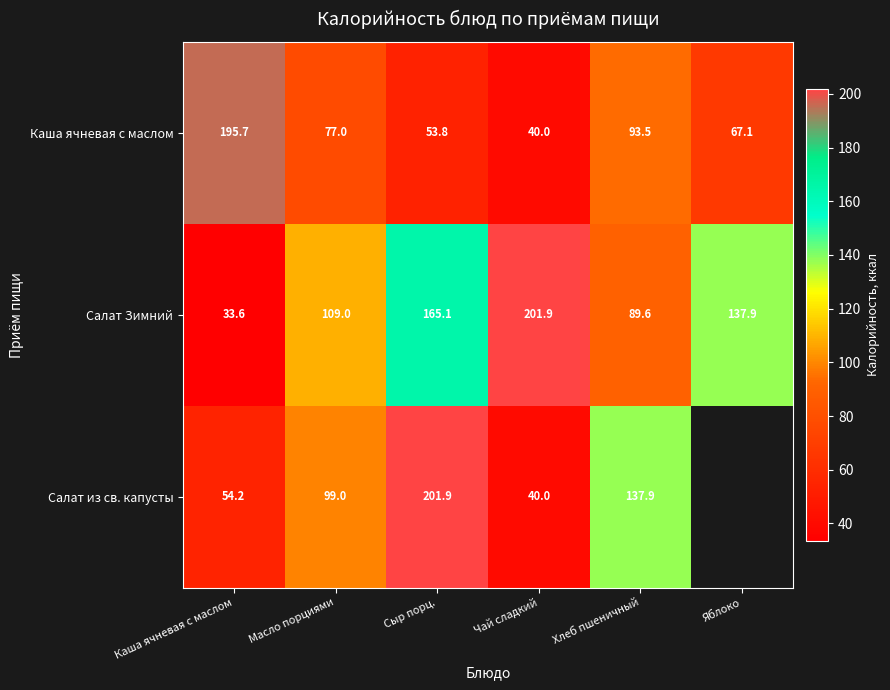

Between Чай сладкий and Хлеб пшеничный, which series saw the biggest shift?

Салат Зимний